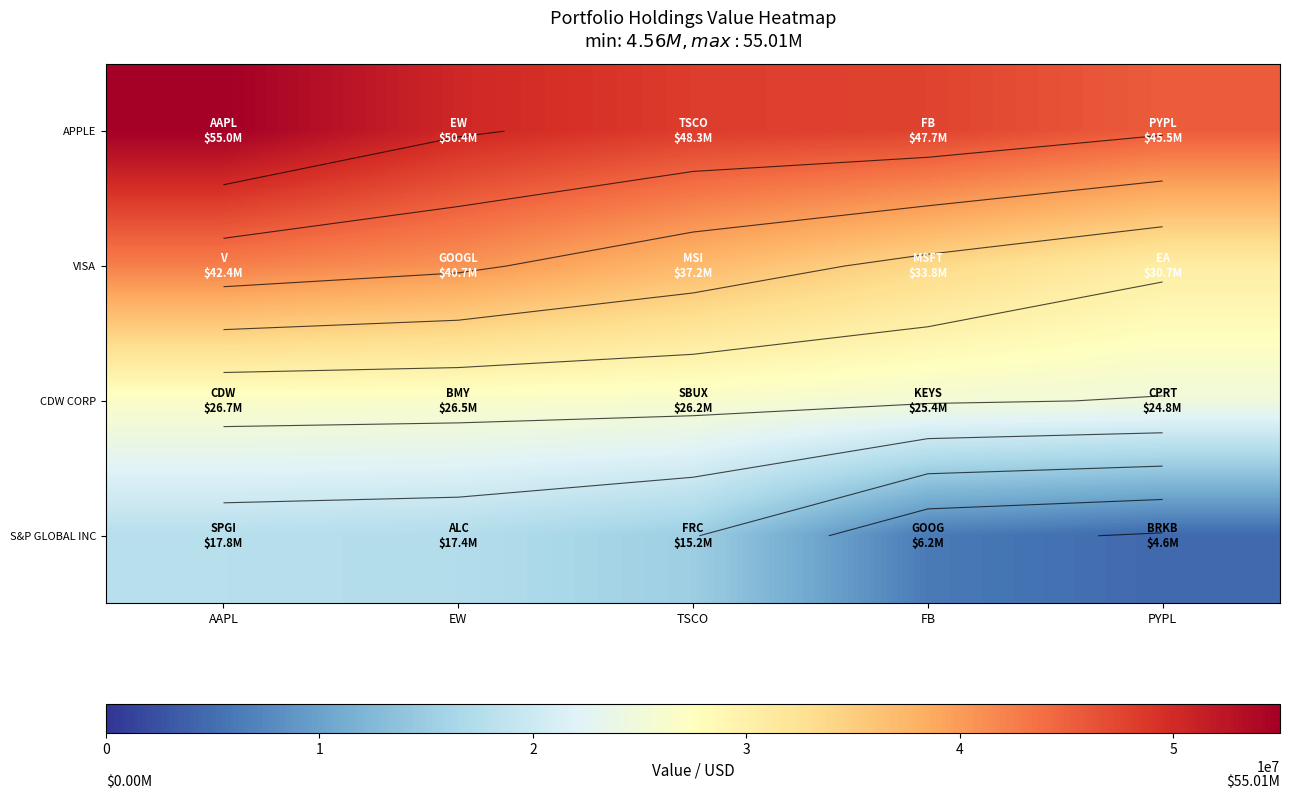

What is the difference between the maximum and second lowest values in the CDW CORP series?

1317000